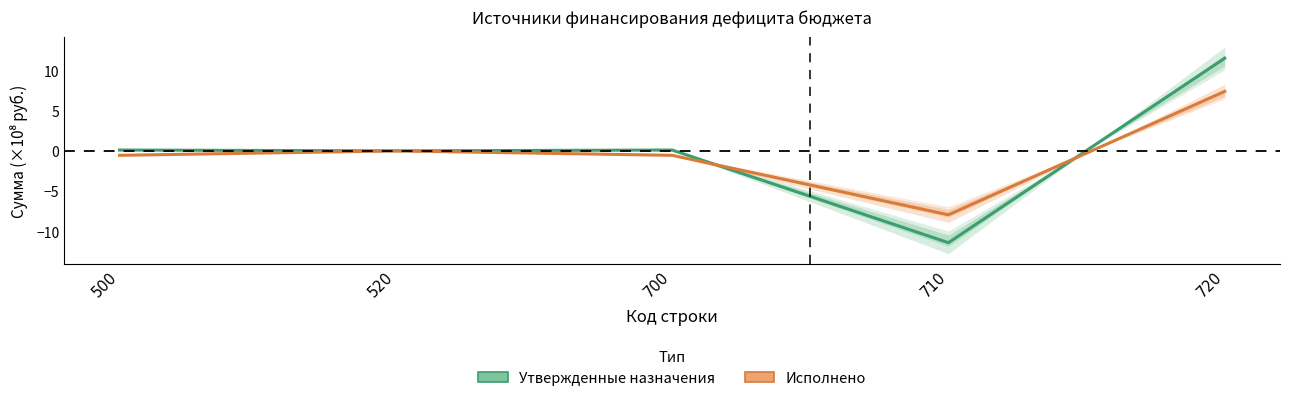

True or false: Утвержденные назначения and Исполнено intersect in this chart.

True